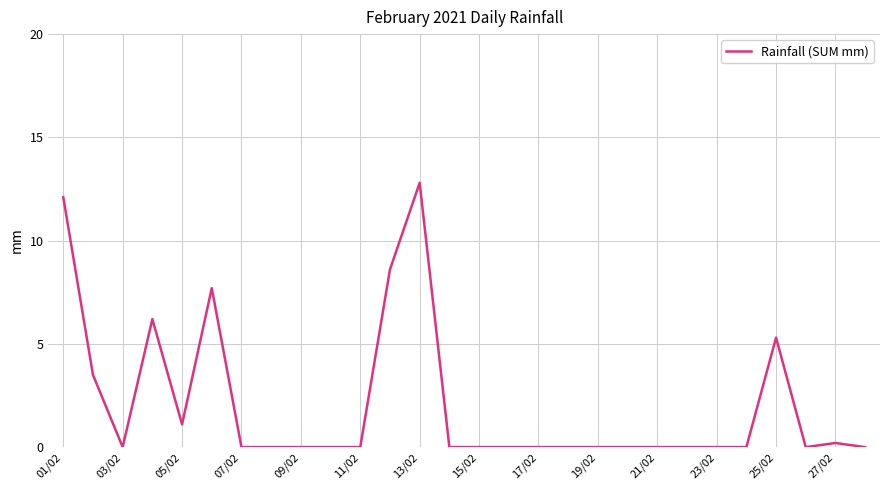

What is the greatest value displayed?

12.8